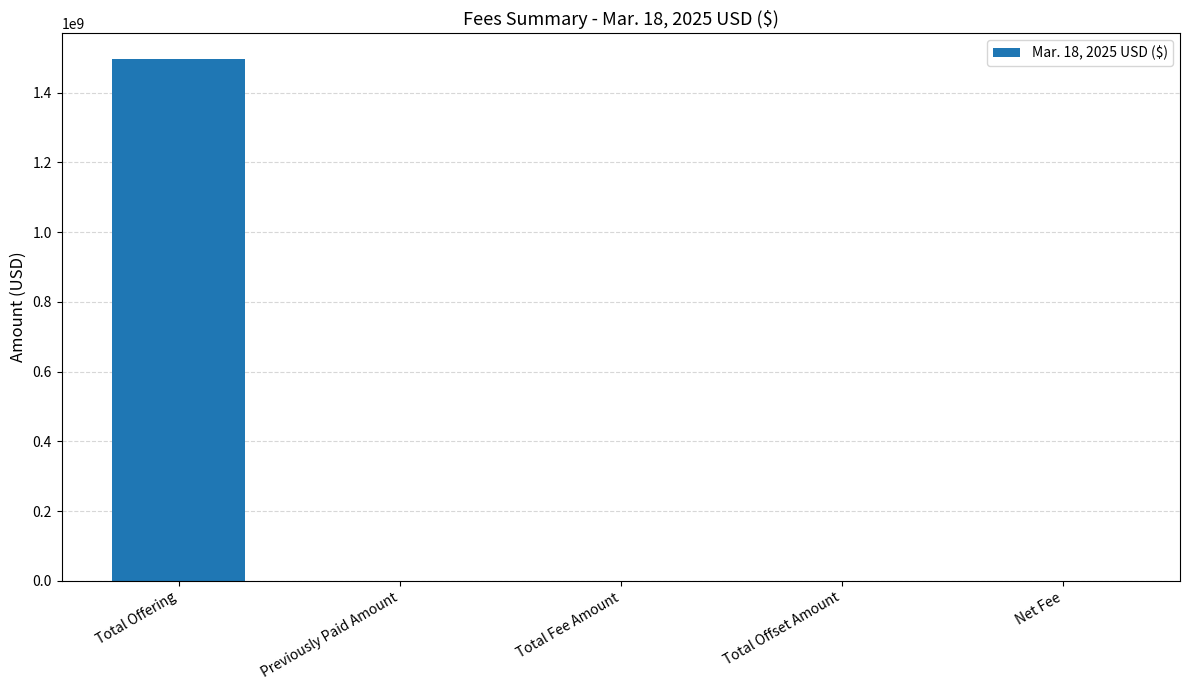

True or false: the data shows 228884.5 at Total Fee Amount.

True